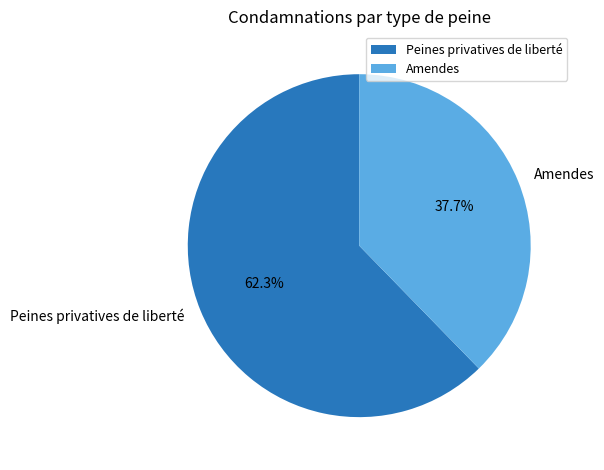

To the nearest percent, what is the difference between the largest and smallest slice percentages?

25%